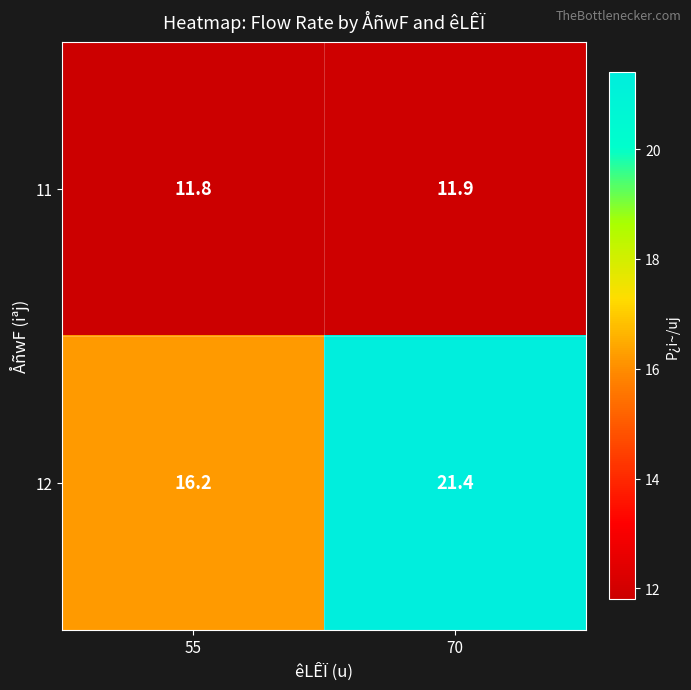

What is the total value across all series at 70?

33.3